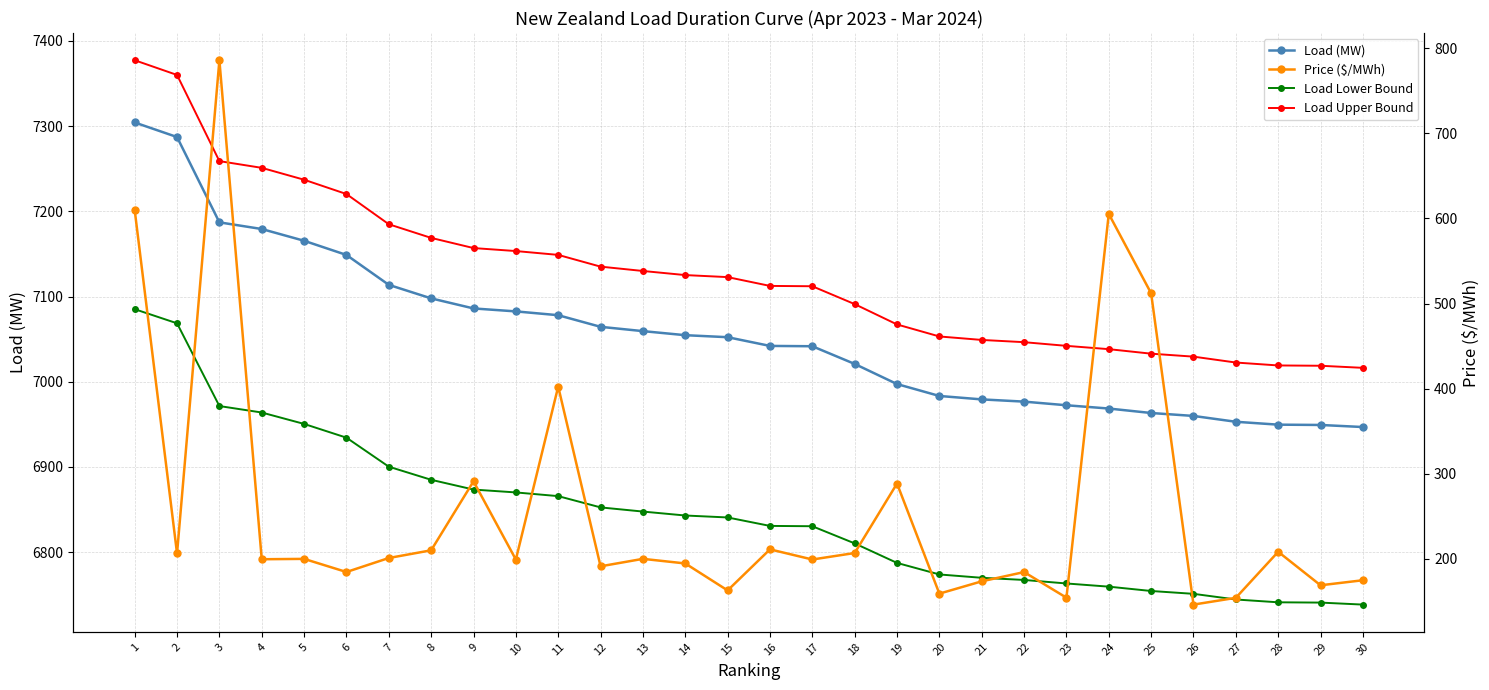

Reading left to right, what are all the values shown in this chart?

Load (MW): 7304.3	7287.2	7187.0	7179.2	7165.4	7148.8	7113.7	7097.8	7086.0	7082.5	7078.1	7064.4	7059.4	7054.6	7052.2	7042.0	7041.6	7020.9	6997.2	6983.3	6979.2	6976.6	6972.4	6968.5	6963.3	6959.8	6953.0	6949.6	6949.2	6946.8
Load Lower Bound: 7085.1	7068.5	6971.4	6963.8	6950.5	6934.3	6900.3	6884.9	6873.4	6870.0	6865.7	6852.5	6847.6	6843.0	6840.7	6830.8	6830.4	6810.2	6787.3	6773.8	6769.9	6767.3	6763.2	6759.5	6754.4	6751.0	6744.4	6741.1	6740.8	6738.4
Load Upper Bound: 7377.3	7360.0	7258.9	7251.0	7237.1	7220.3	7184.8	7168.8	7156.9	7153.3	7148.8	7135.1	7130.0	7125.2	7122.8	7112.4	7112.0	7091.1	7067.2	7053.1	7049.0	7046.4	7042.1	7038.2	7032.9	7029.4	7022.5	7019.1	7018.7	7016.3
Price ($/MWh): 609.9	206.2	786.0	199.4	199.8	184.4	200.8	209.9	291.0	199.0	402.3	191.1	199.8	194.4	162.7	211.0	199.1	206.7	288.4	158.9	173.4	184.3	154.2	605.3	512.0	146.1	154.0	208.2	168.8	174.7